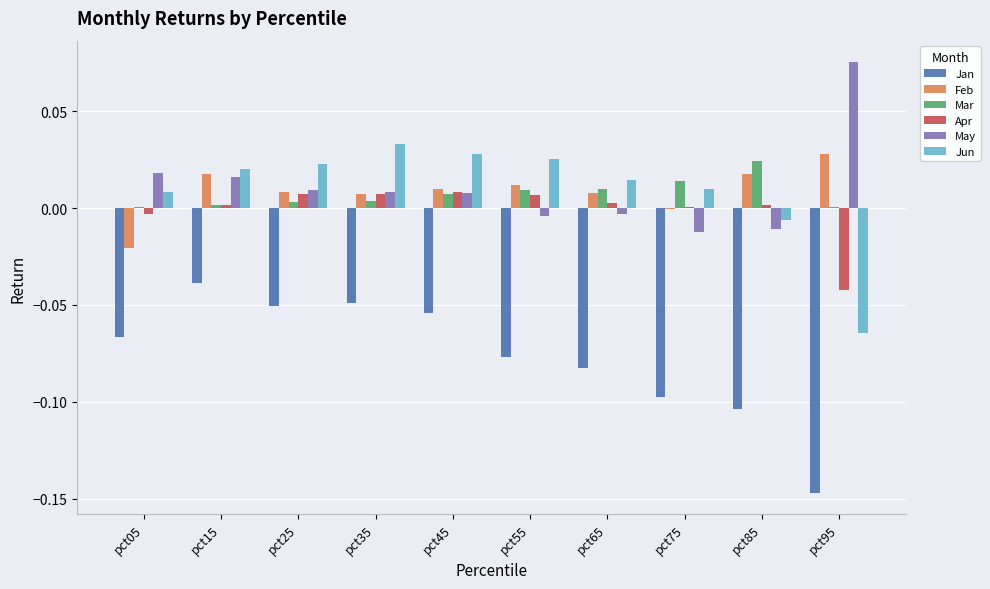

The value of Jan at pct85 is -0.1. True or false?

True